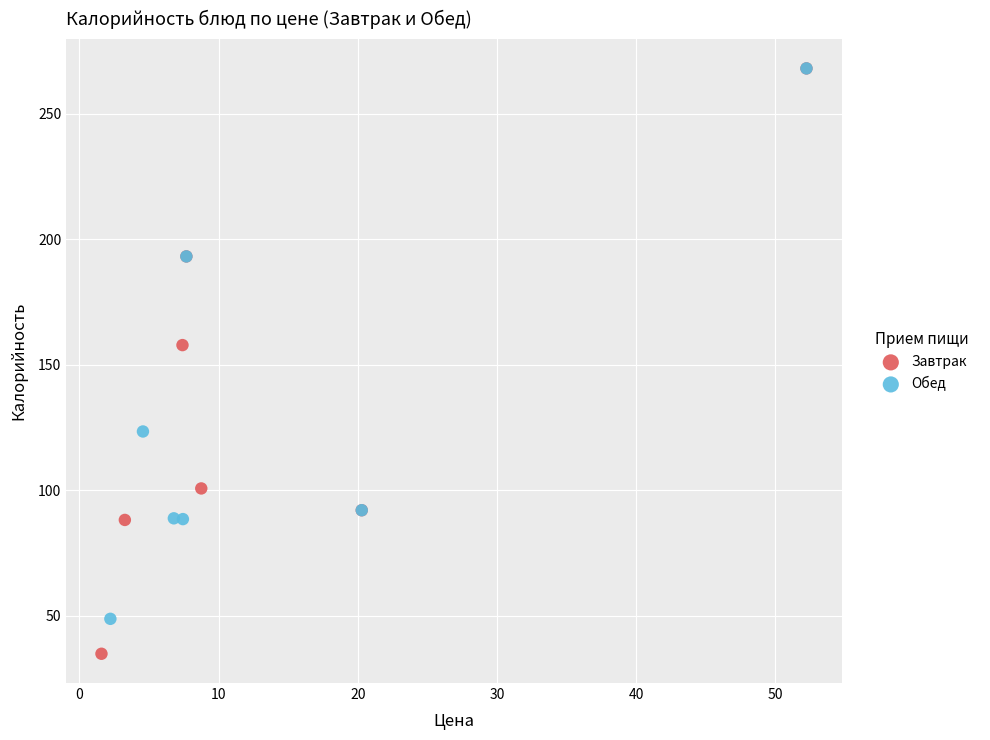

Which series contains the lowest Y value?

Завтрак